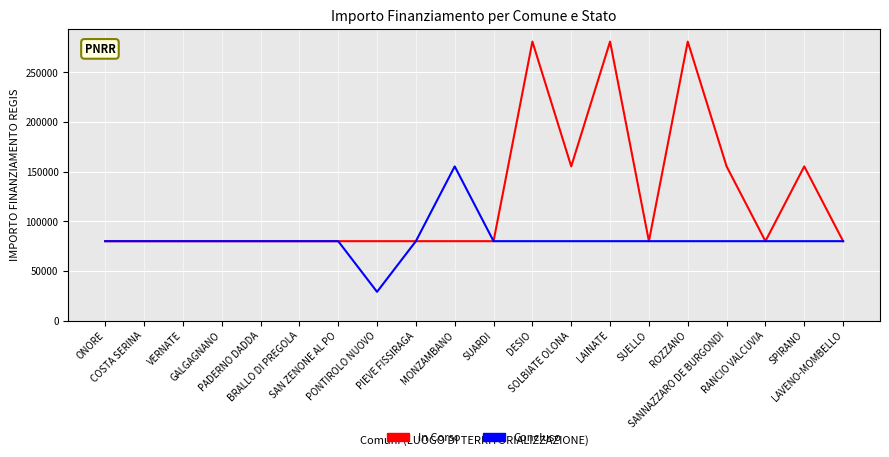

What is the minimum value shown in the chart?

28902